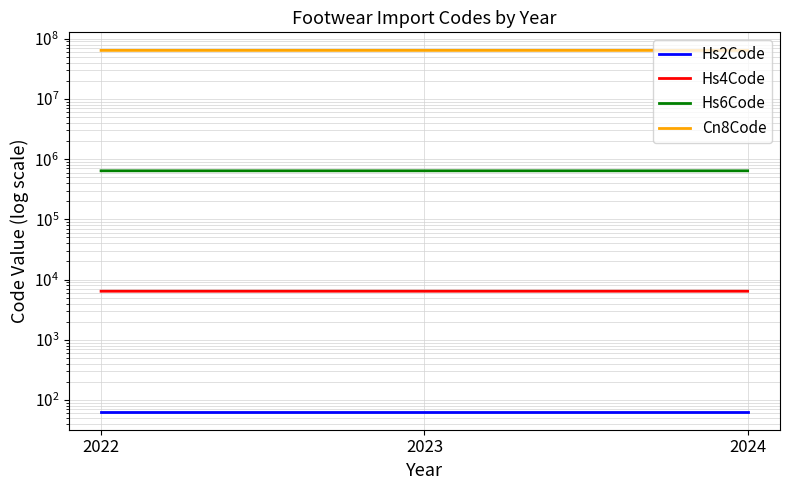

Rank the categories by Hs4Code value from lowest to highest.

2022, 2023, 2024